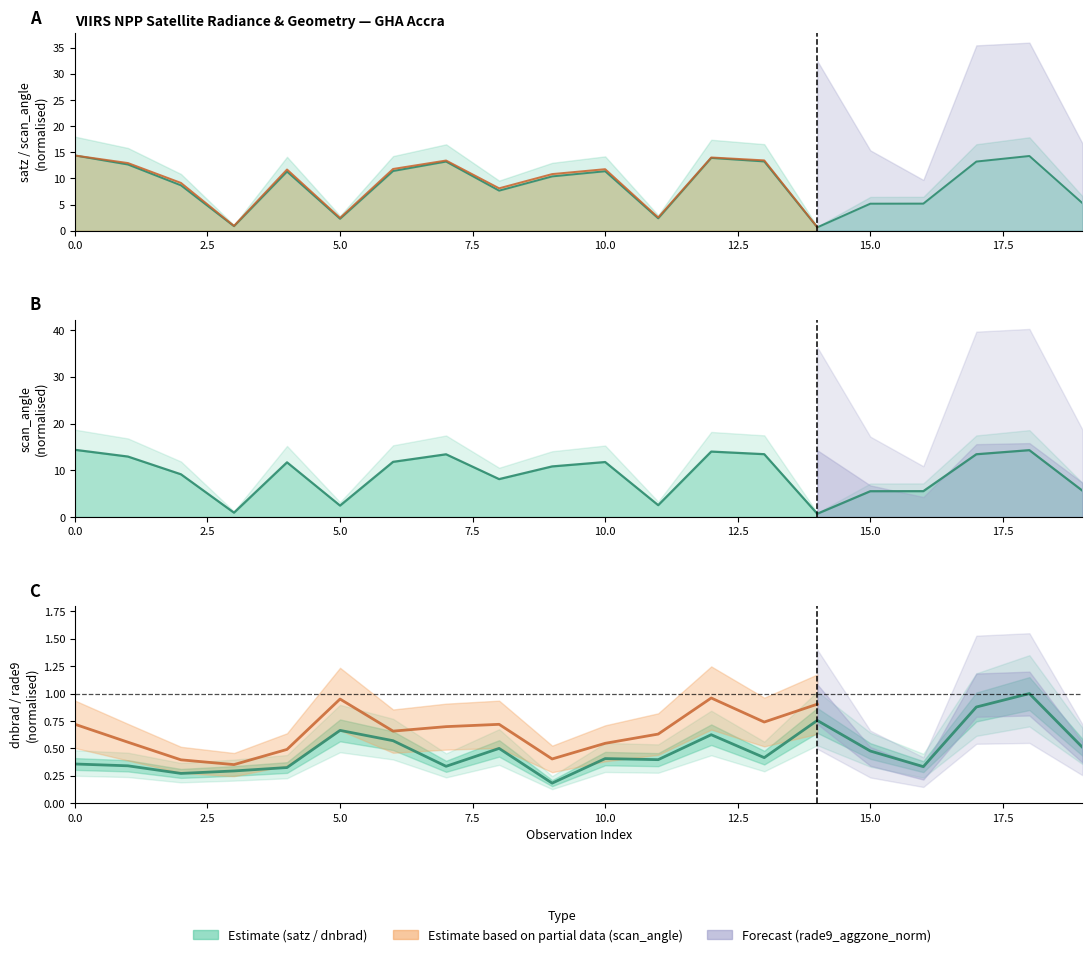

How many lines are shown in the chart?

3